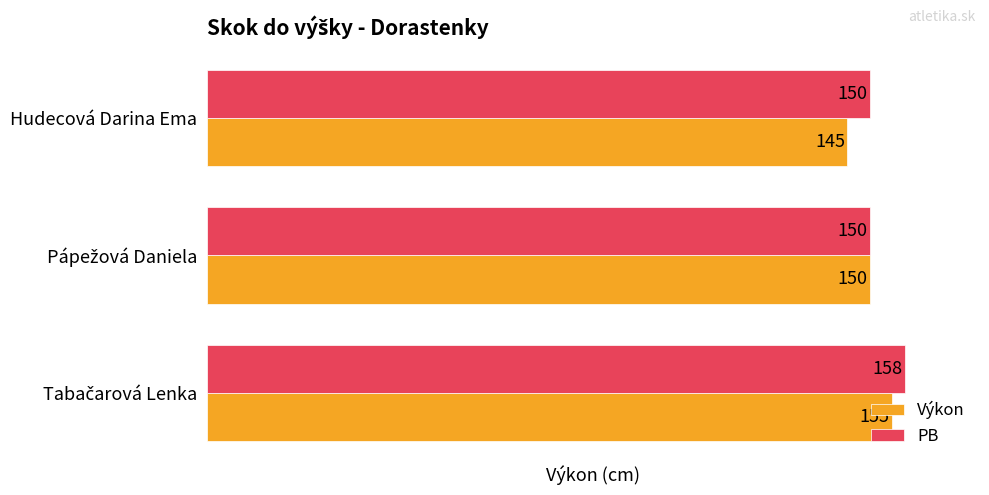

How many Výkon values are between 145 and 155?

3